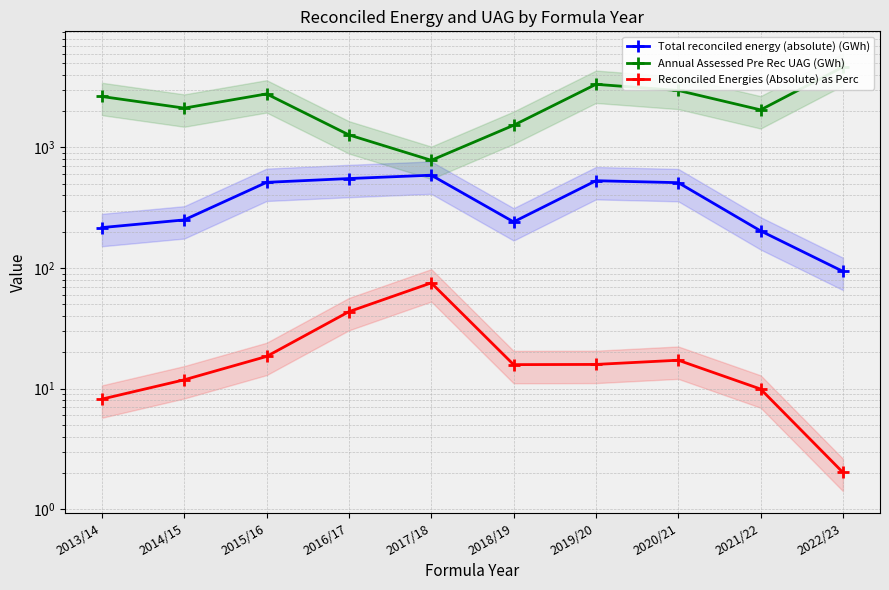

List the labels in order of Total reconciled energy (absolute) (GWh) value, largest first.

2017/18, 2016/17, 2019/20, 2015/16, 2020/21, 2014/15, 2018/19, 2013/14, 2021/22, 2022/23